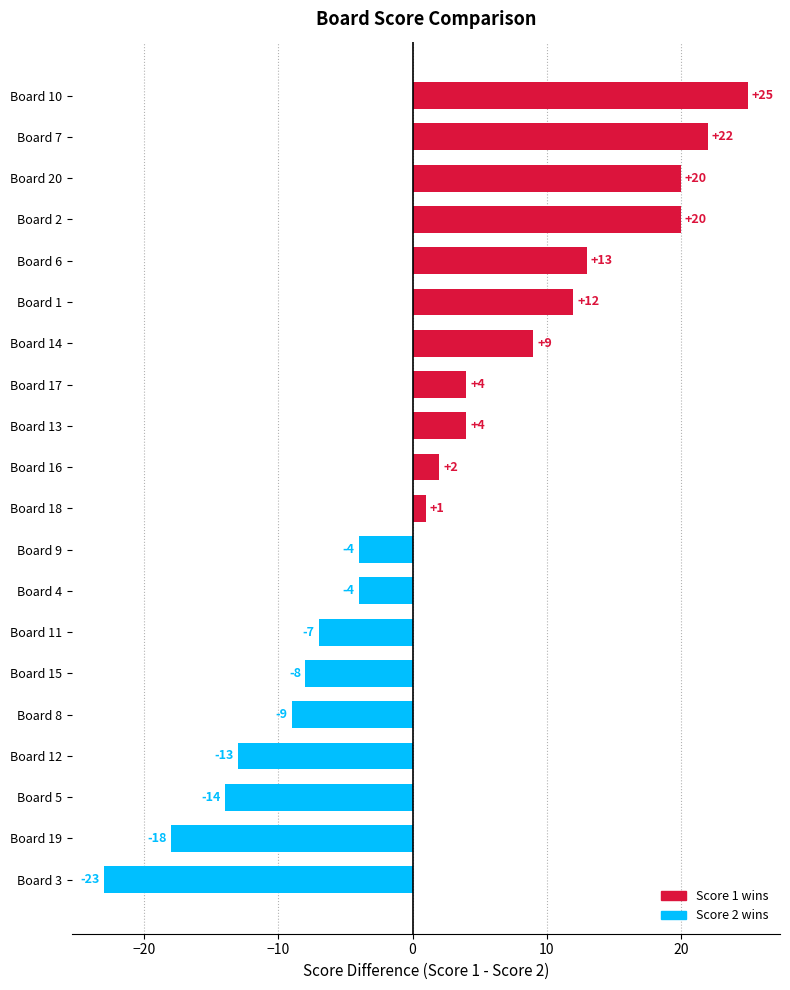

What is the approximate value at Board 5, to the nearest 10?

-10